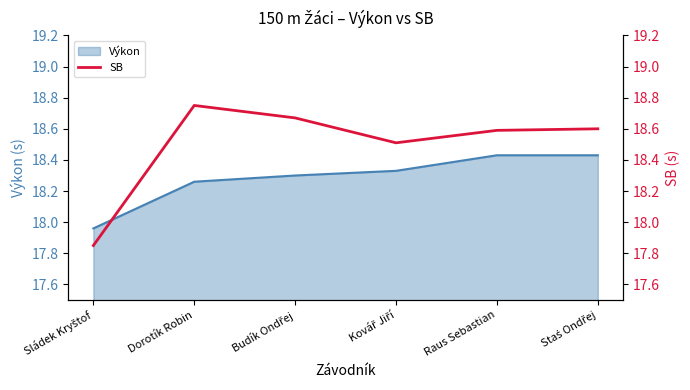

How many points are higher than both their immediate neighbors (excluding endpoints)?

1